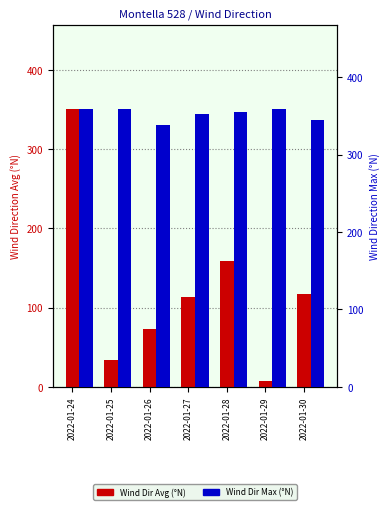

Where is Wind Dir Avg (°N) nearest to the value 179?

2022-01-28